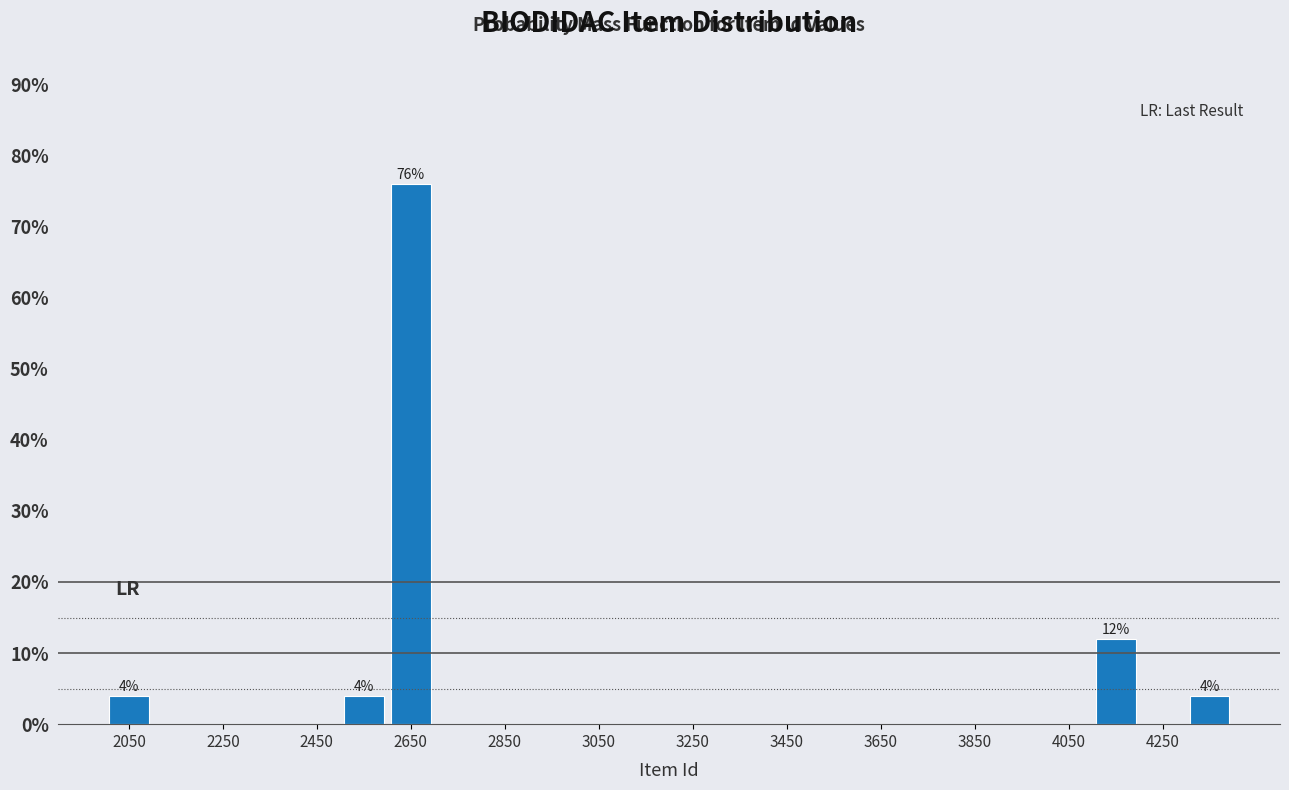

Which range on the x-axis has the tallest bar?

2600 to 2700